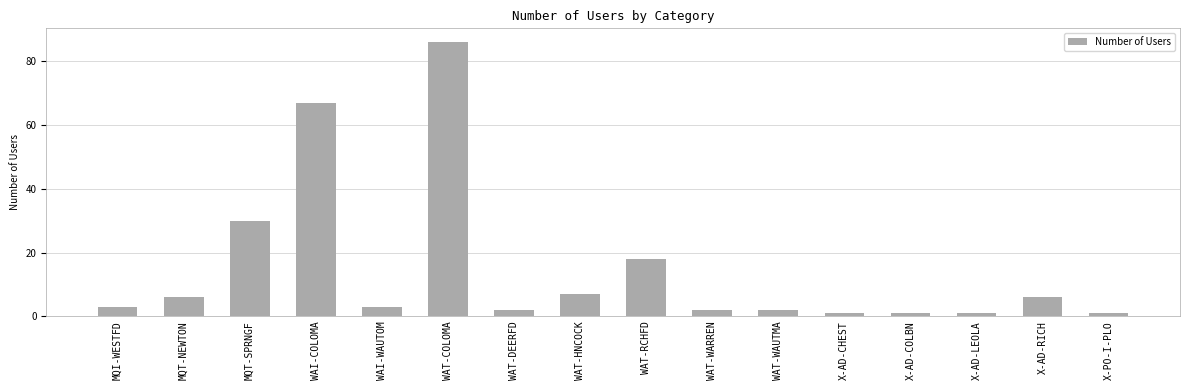

The chart shows a value of 7 at WAT-HNCOCK. True or false?

True